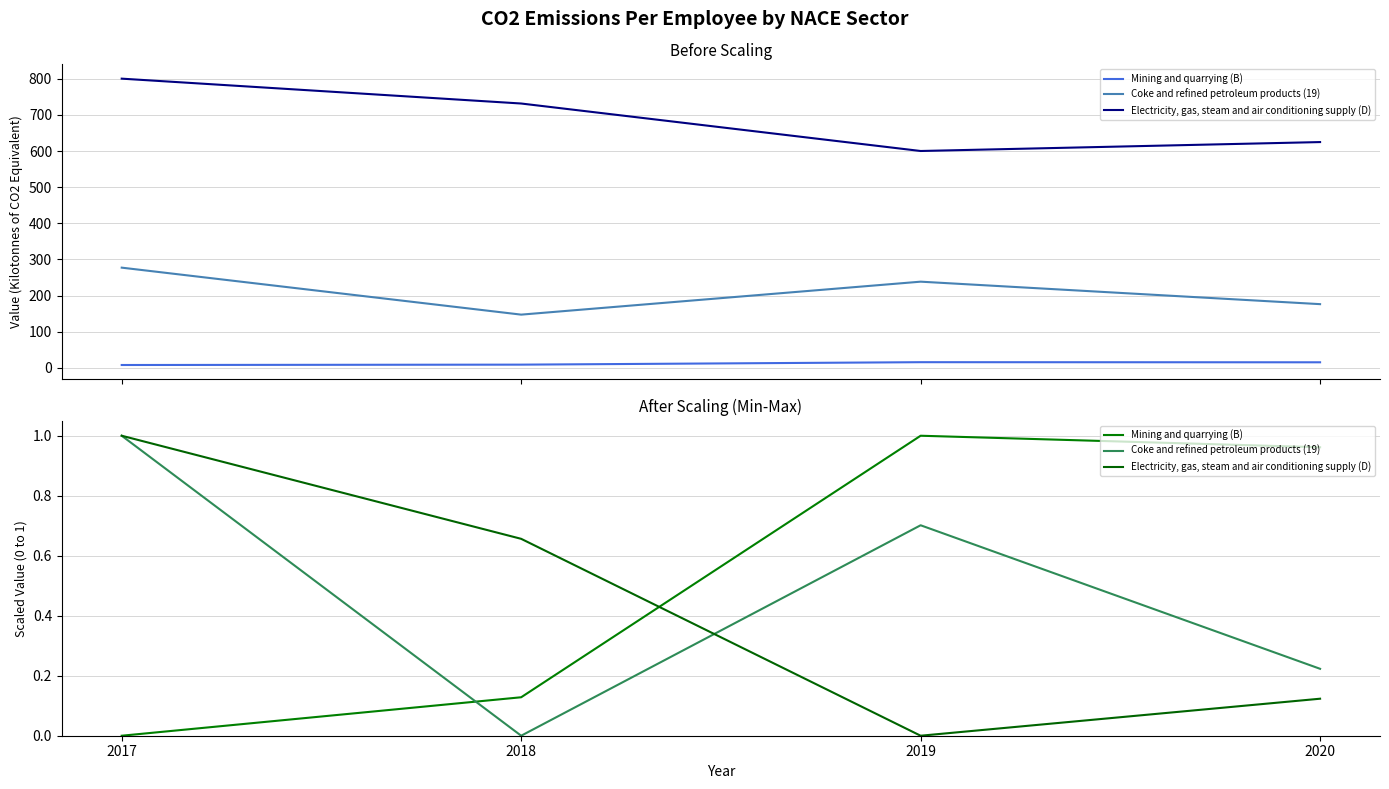

Is it true that Mining and quarrying (B) equals 0.1 at 2018?

True